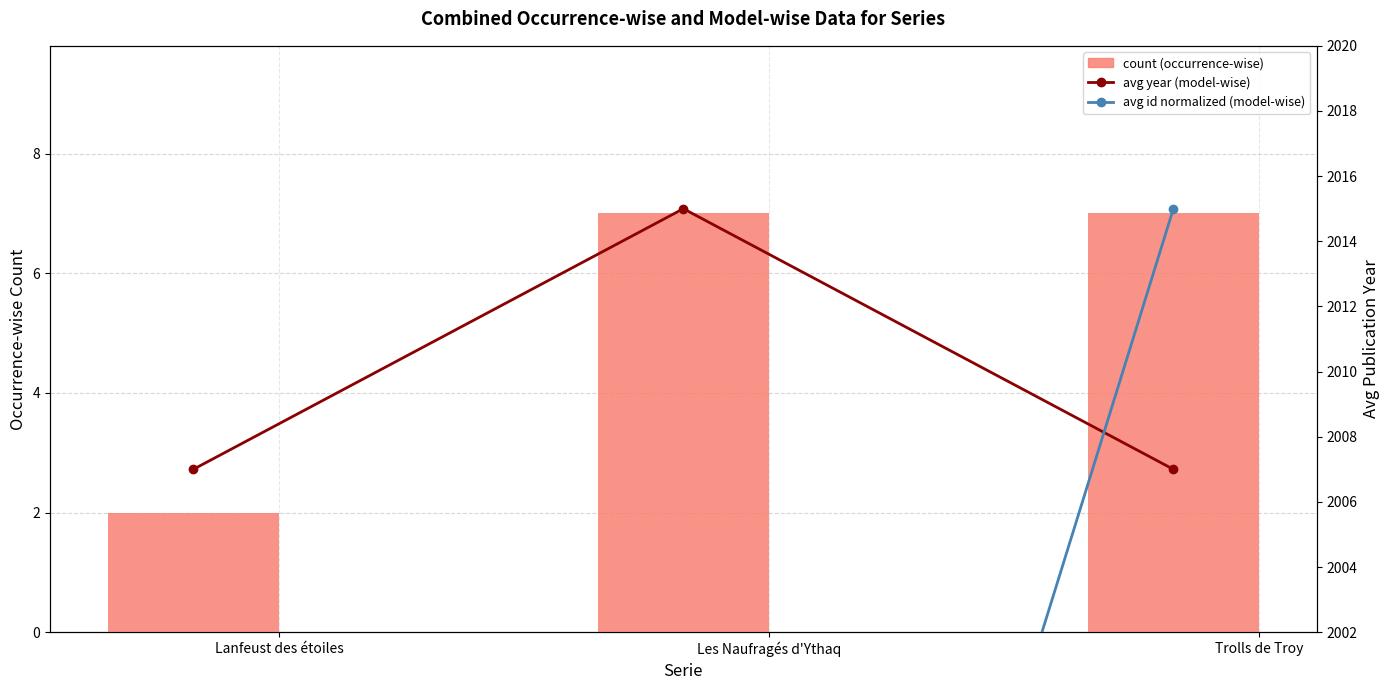

What is the label of the 3rd bar from the right?

Lanfeust des étoiles